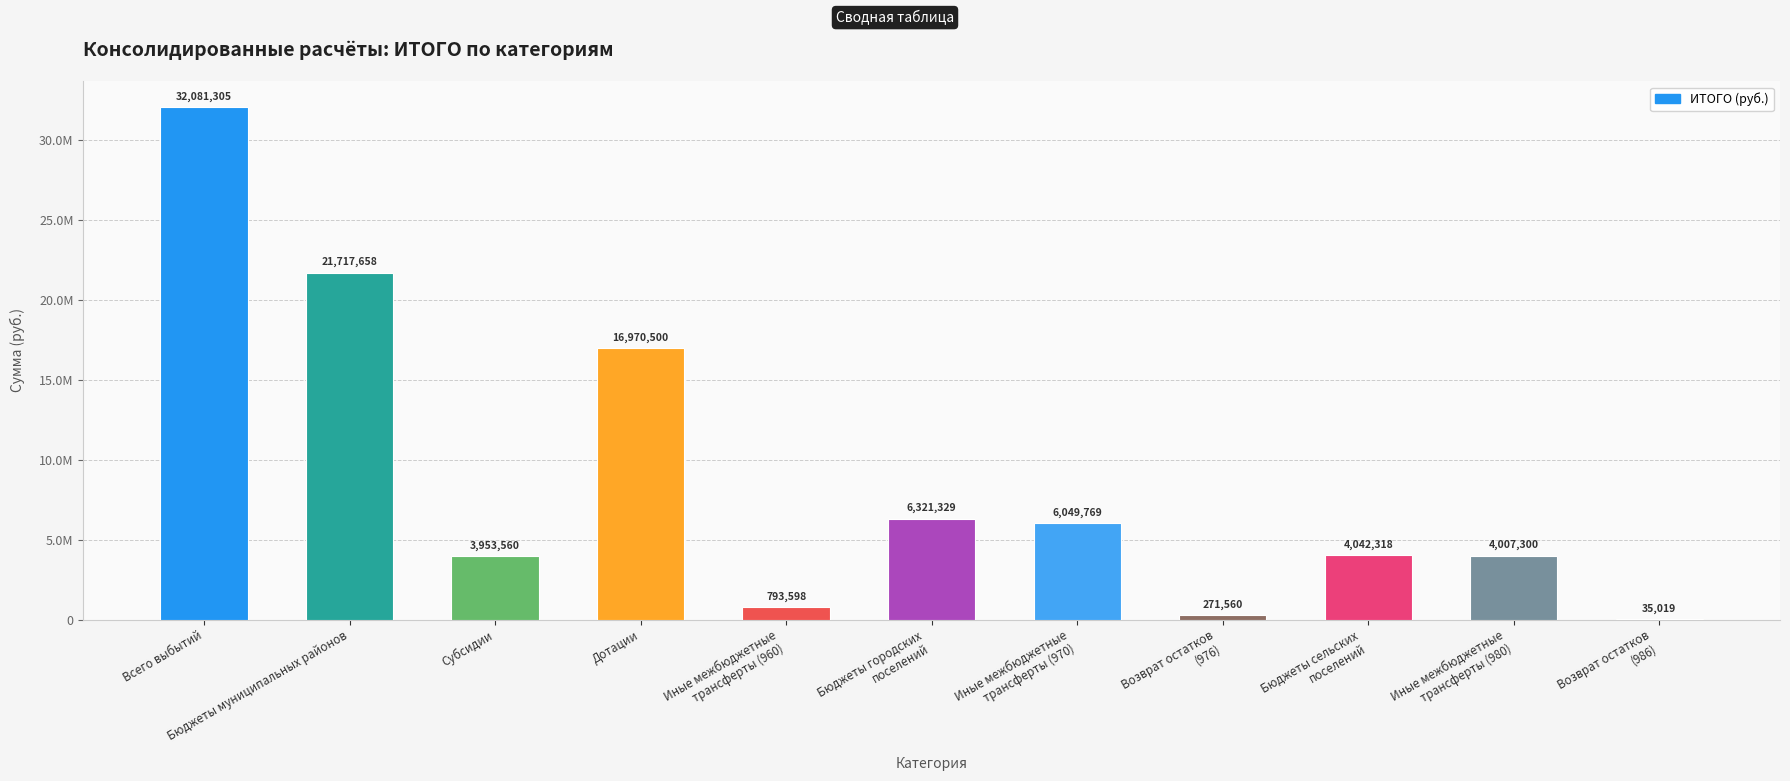

True or false: the data shows 4042318.3 at Бюджеты сельских
поселений.

True